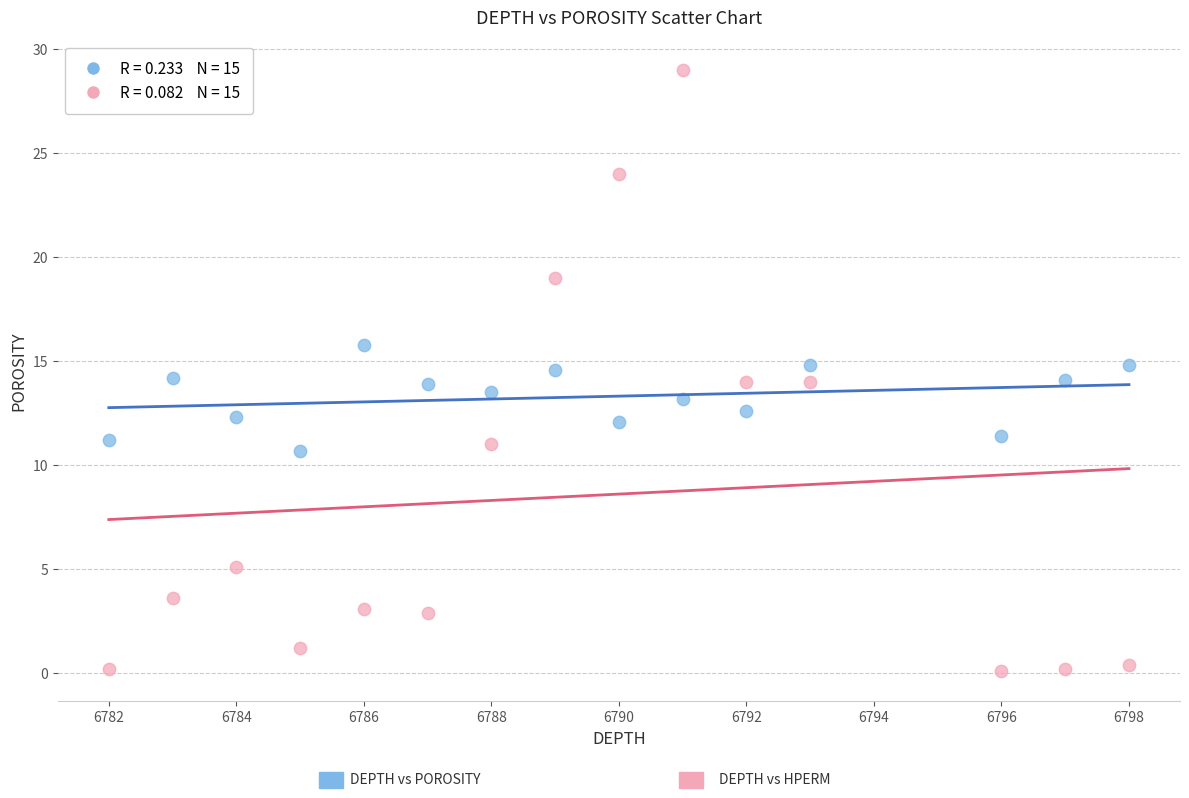

Across all data points, what is the range of Y values (max minus min)?

28.9